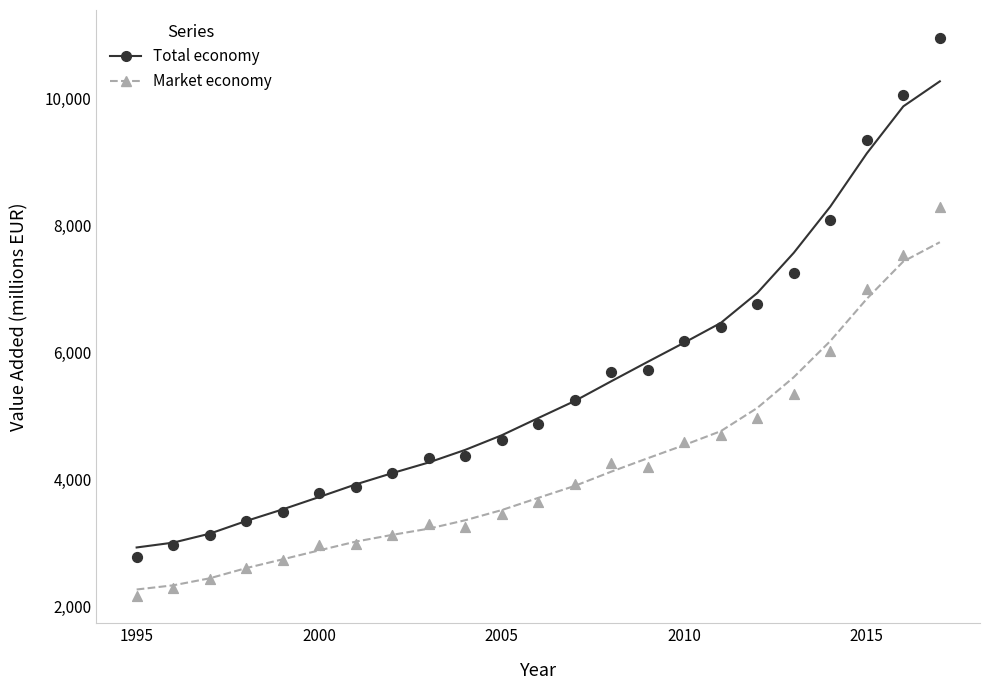

Across all data points, what is the range of Y values (max minus min)?

8789.1